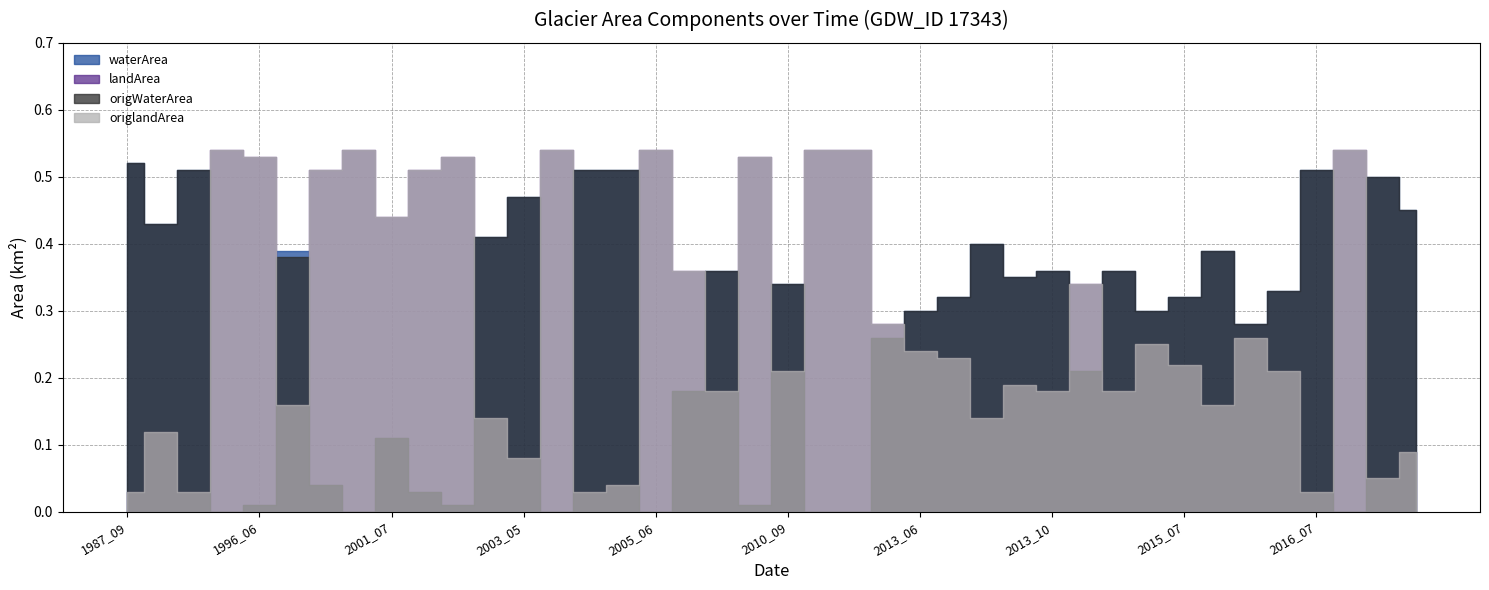

True or false: origWaterArea and waterArea intersect in this chart.

False